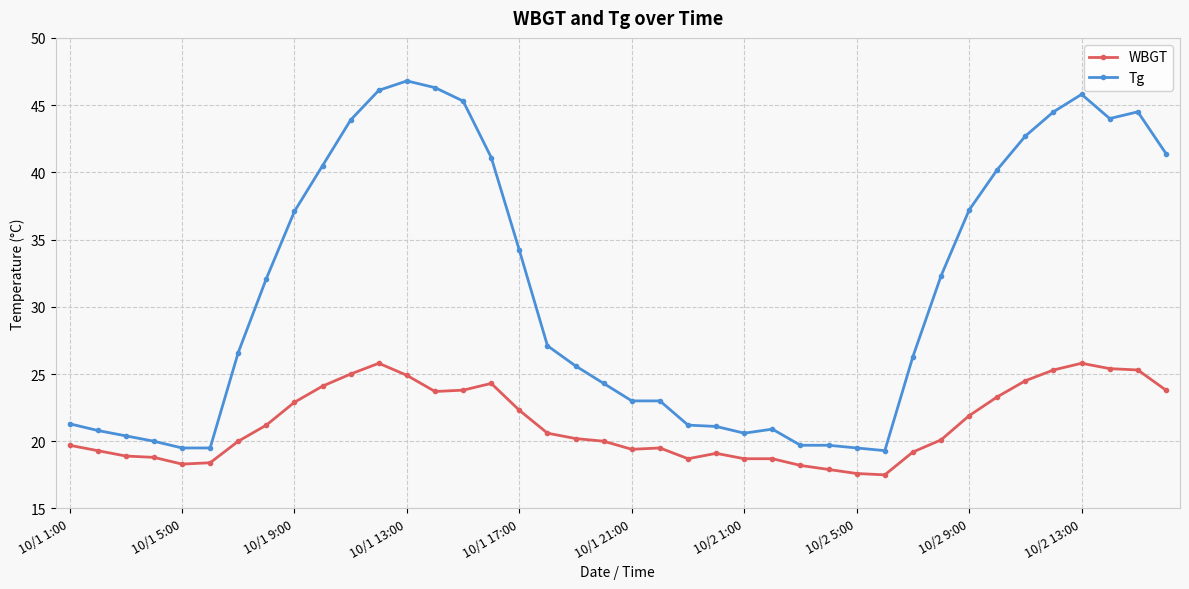

What is the maximum value for WBGT?

25.8